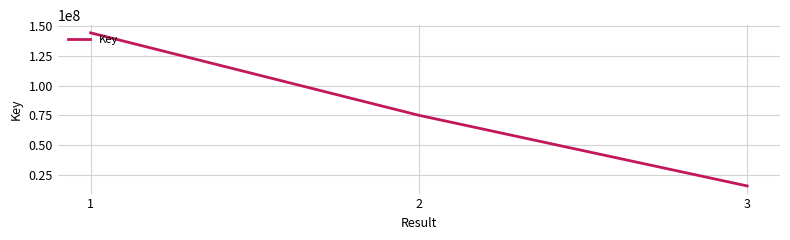

Rank the categories by value from lowest to highest.

3, 2, 1